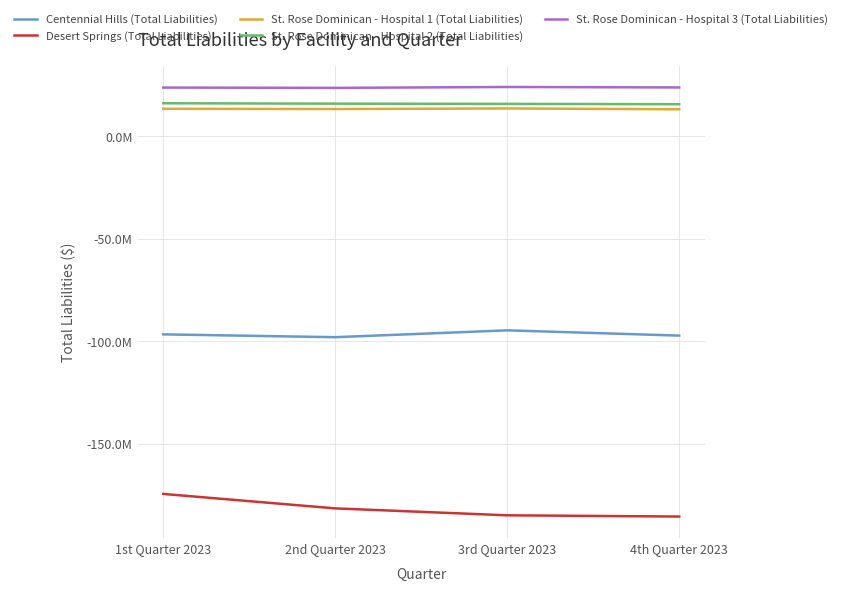

Where is St. Rose Dominican - Hospital 1 (Total Liabilities) nearest to the value 13312285?

1st Quarter 2023